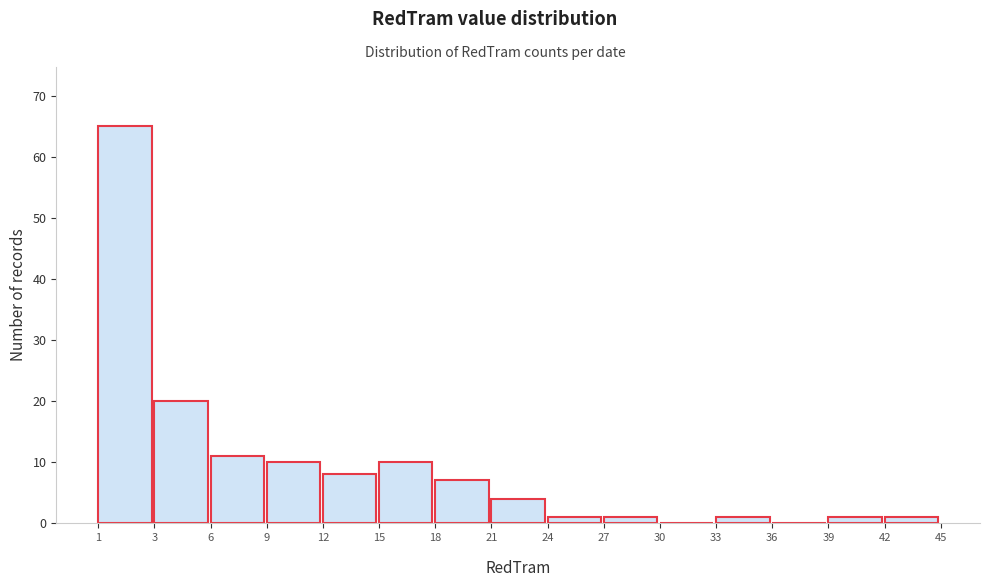

What is the sum of all values?

140